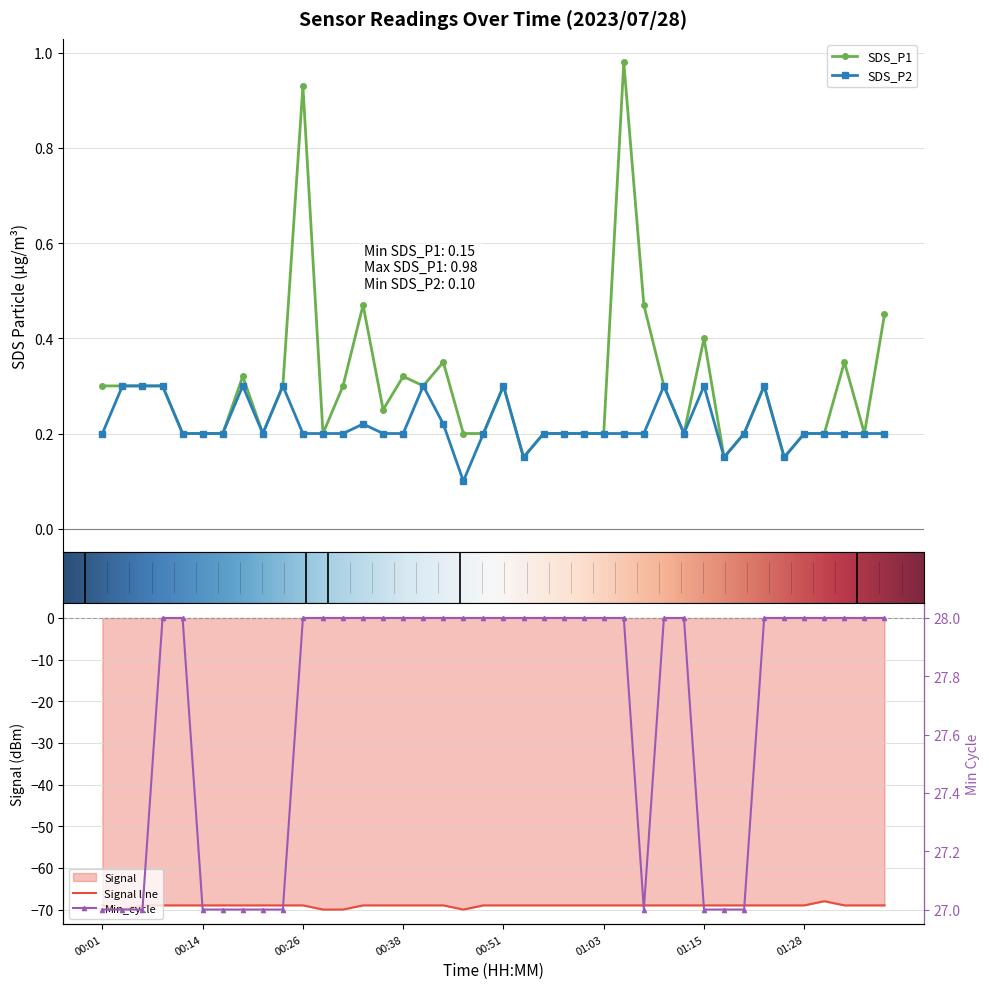

True or false: SDS_P2 has more than 0 interior local peaks.

True